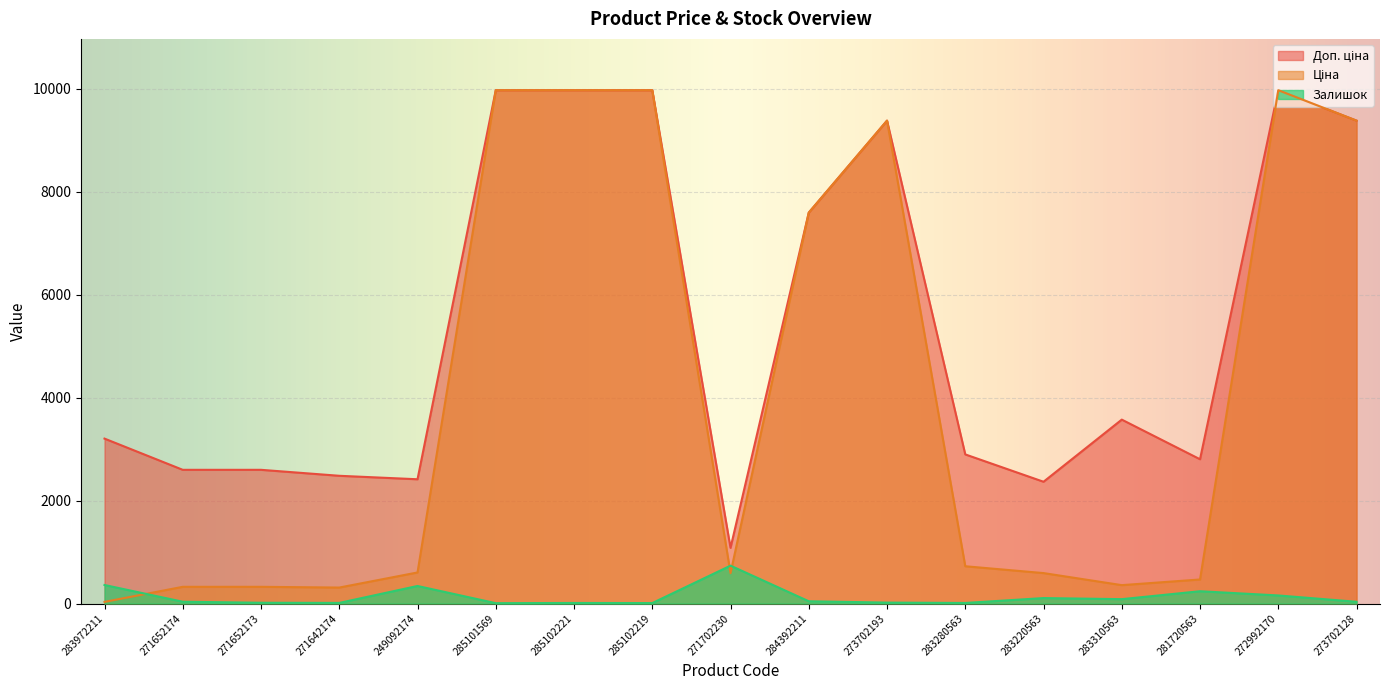

What is the label of the 2nd point from the right?

272992170